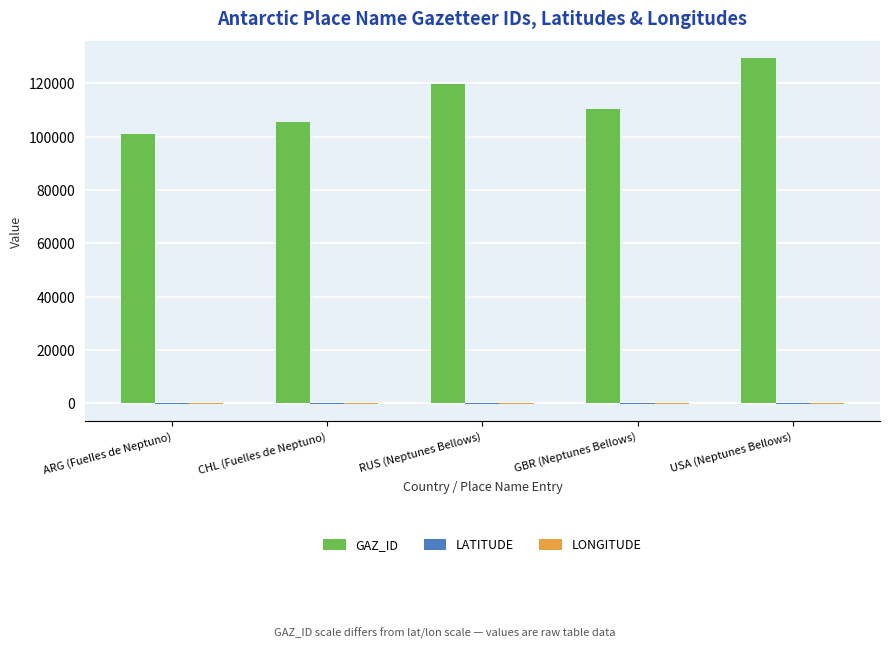

Which series changed the most between ARG (Fuelles de Neptuno) and USA (Neptunes Bellows)?

GAZ_ID